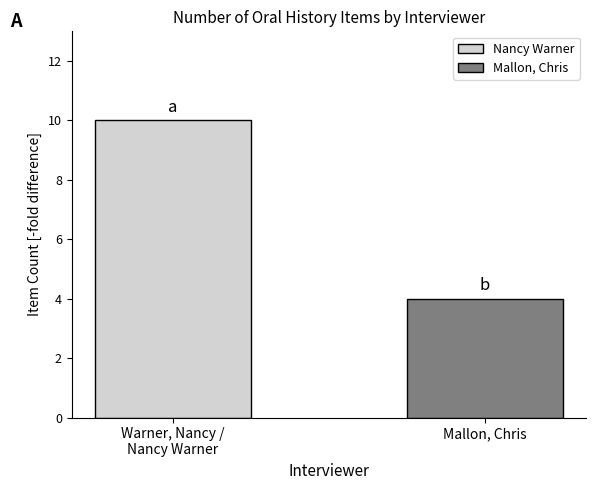

What is the change in value from Warner, Nancy /
Nancy Warner to Mallon, Chris?

-6